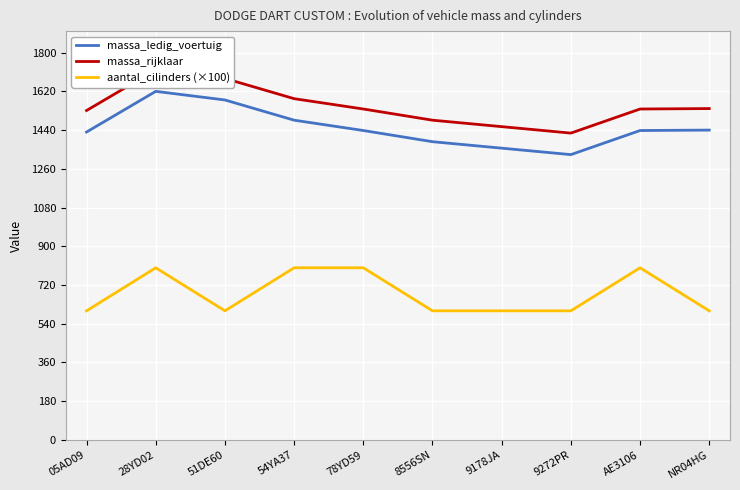

Where is aantal_cilinders (×100) nearest to the value 700?

05AD09